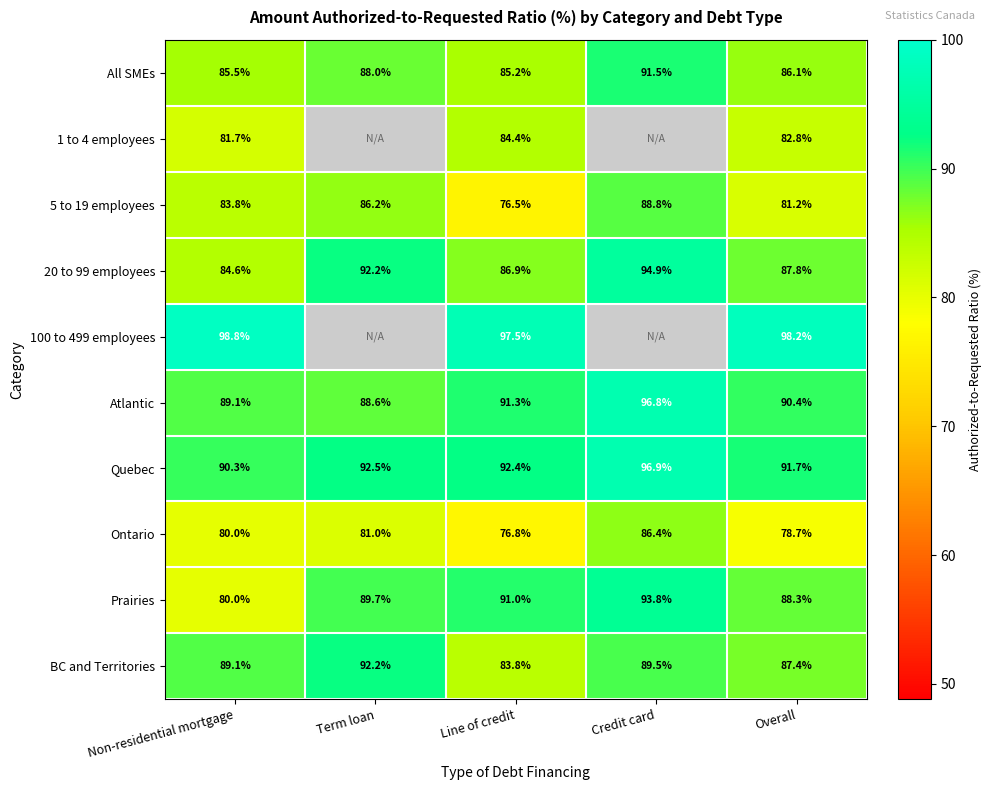

Is the value of Prairies at Overall greater than the value of Quebec at Non-residential mortgage?

No